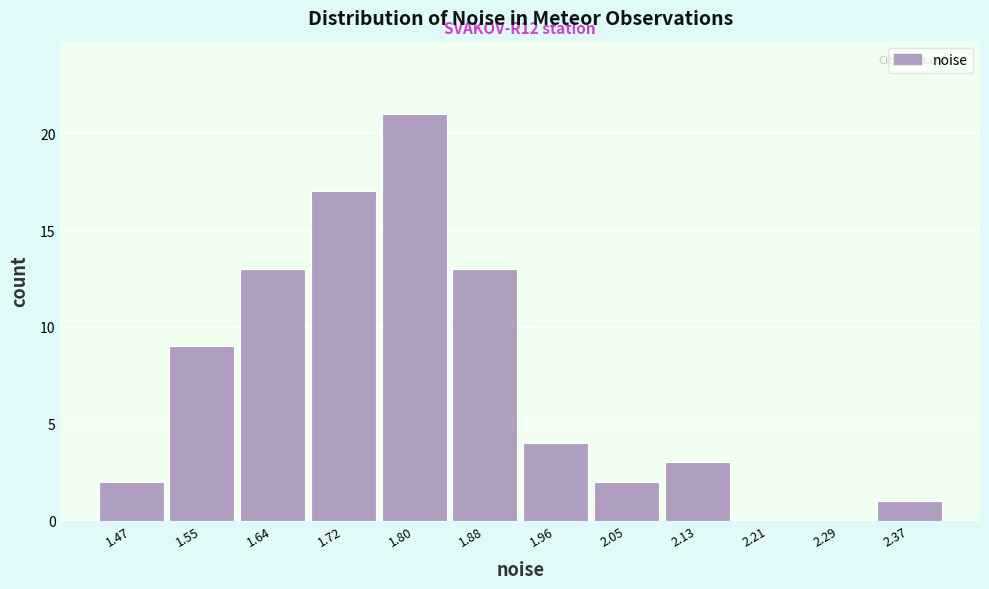

Reading left to right, list all the values displayed in this chart.

1.47=2	1.55=9	1.64=13	1.72=17	1.80=21	1.88=13	1.96=4	2.05=2	2.13=3	2.21=0	2.29=0	2.37=1